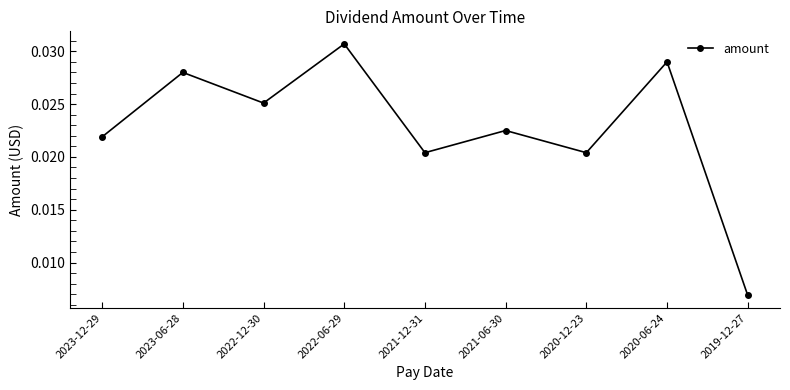

Which has a higher value, 2020-12-23 or 2023-06-28?

2023-06-28